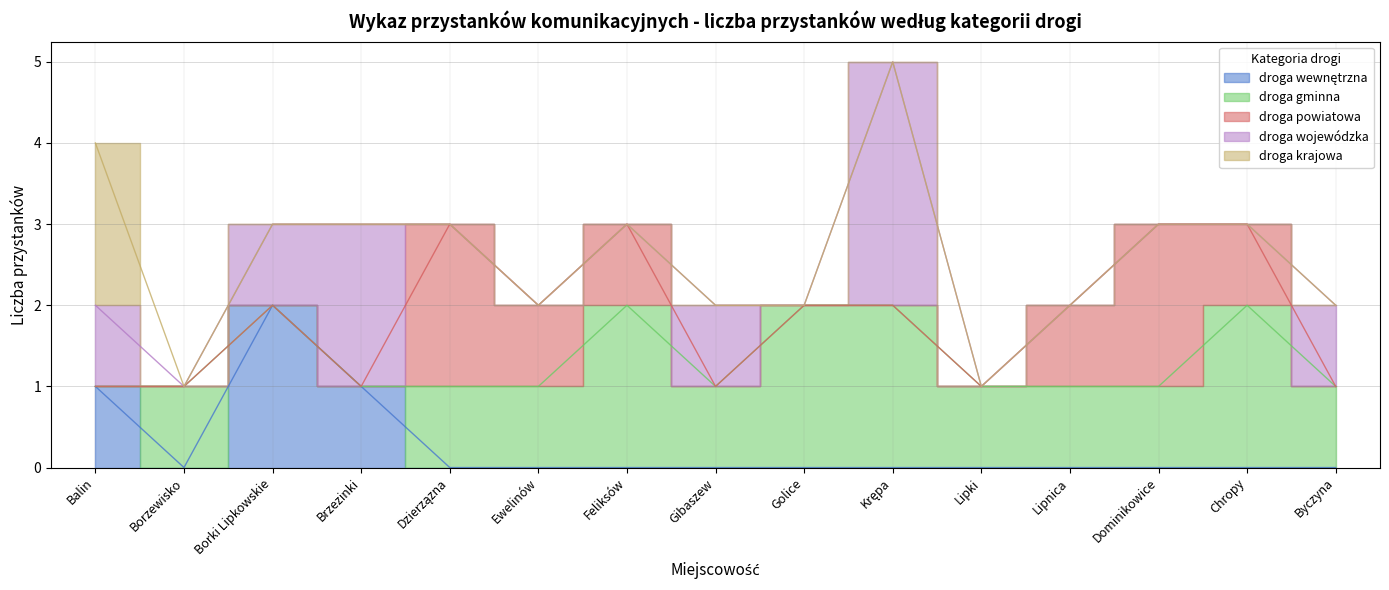

How many droga powiatowa values are between 0 and 1?

13